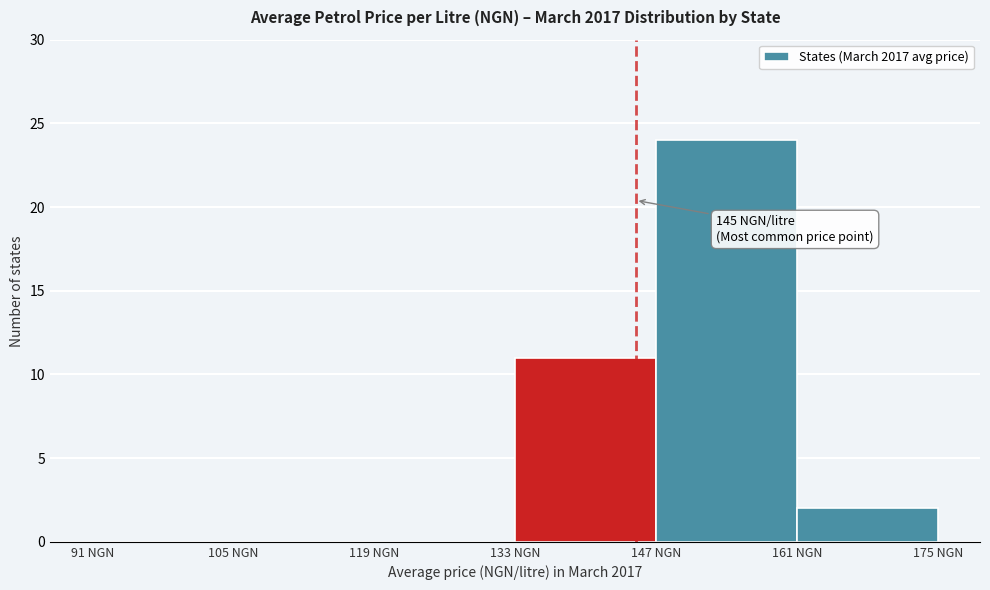

Which range on the x-axis has the tallest bar?

147 to 161